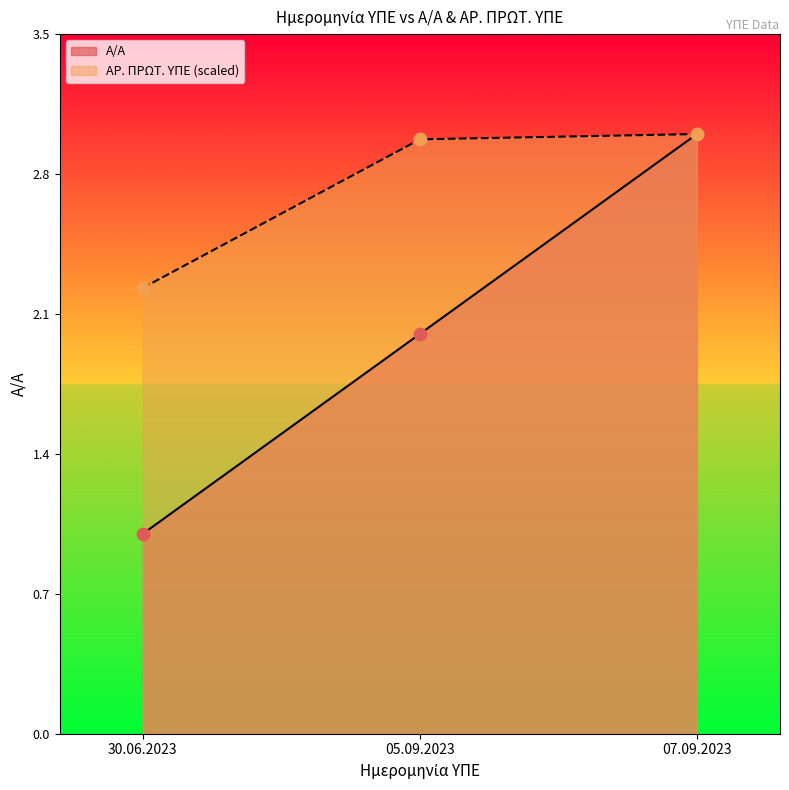

What are all the series names shown in the legend?

Α/Α, ΑΡ. ΠΡΩΤ. ΥΠΕ (scaled)